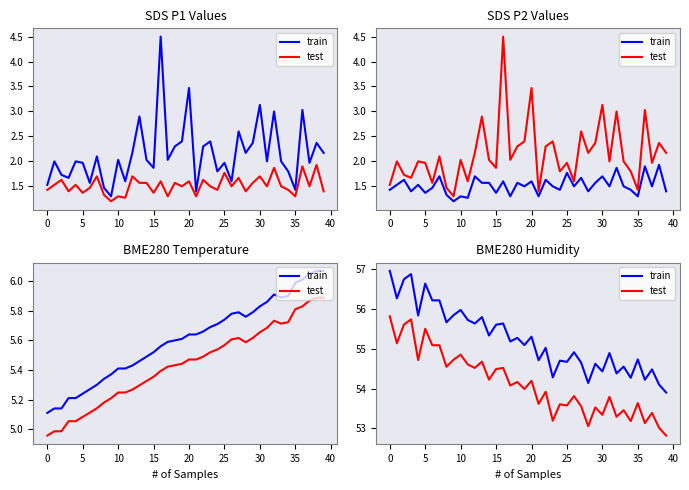

What are all the series names shown in the legend?

train, test